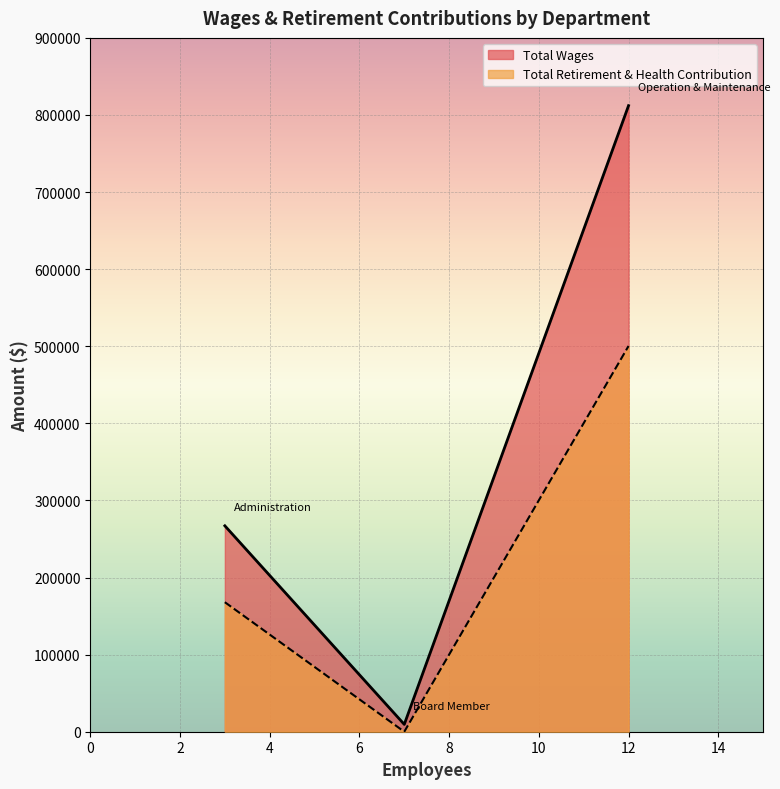

What is the sum of the Total Retirement & Health Contribution values at Administration and Operation & Maintenance?

668333